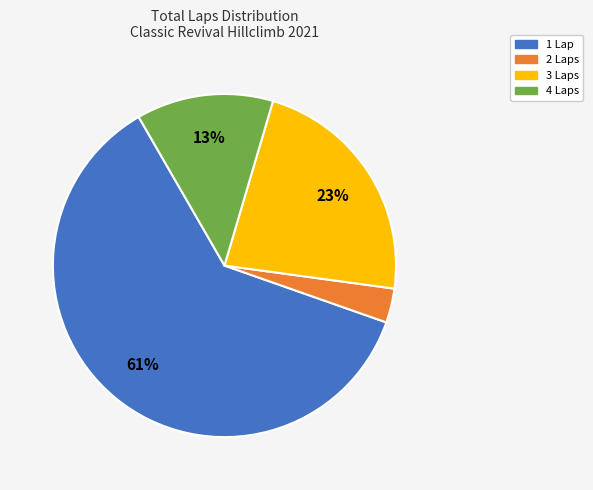

The 4 Laps slice represents 1% of the pie. True or false?

False